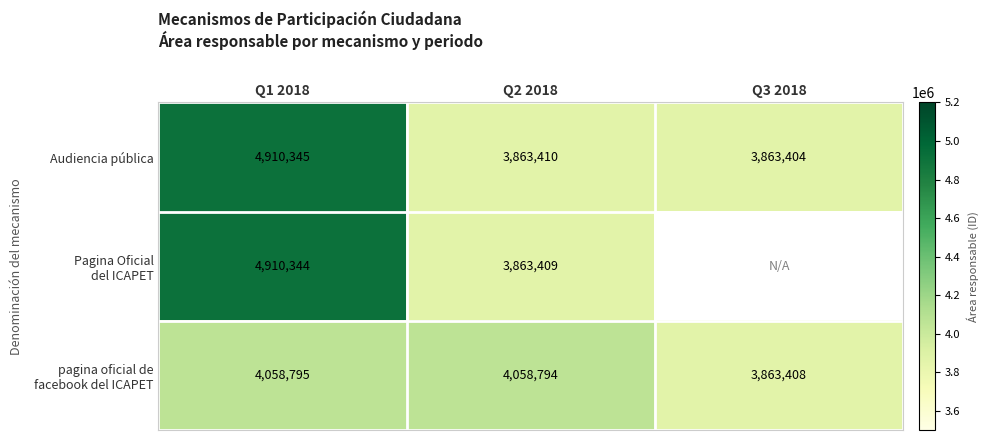

At which label does Audiencia pública reach its peak?

Q1 2018